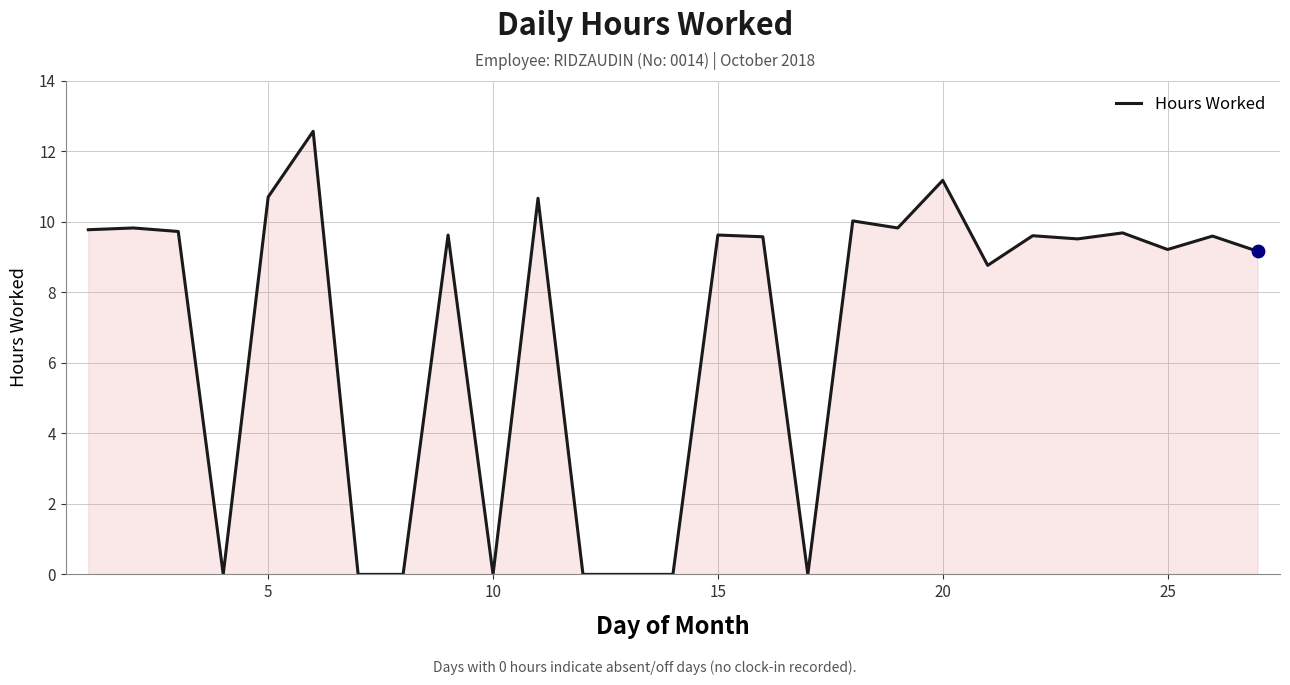

What is the greatest value displayed?

12.6